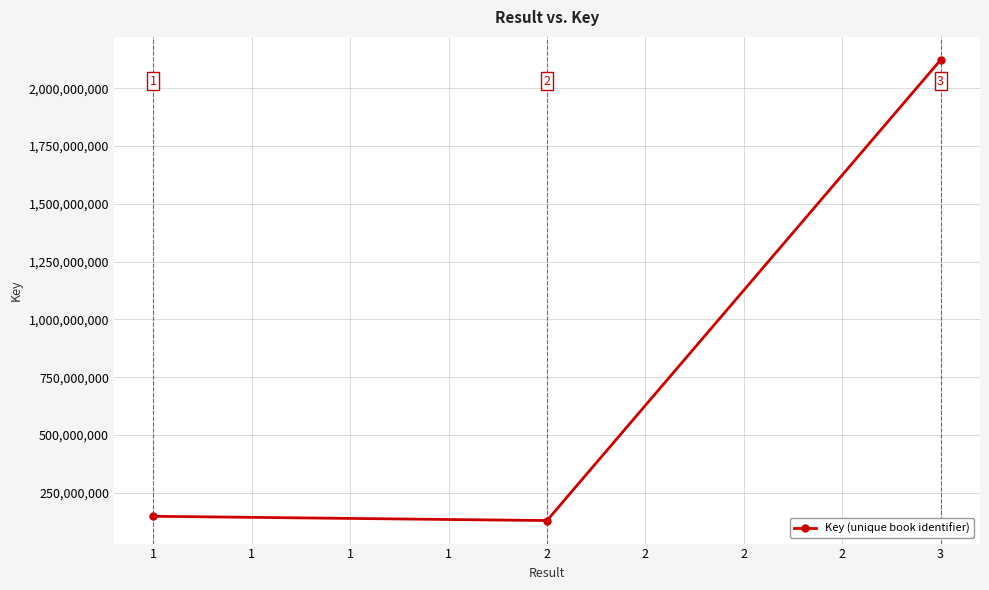

The chart shows a value of 2122557626 at 3. True or false?

True